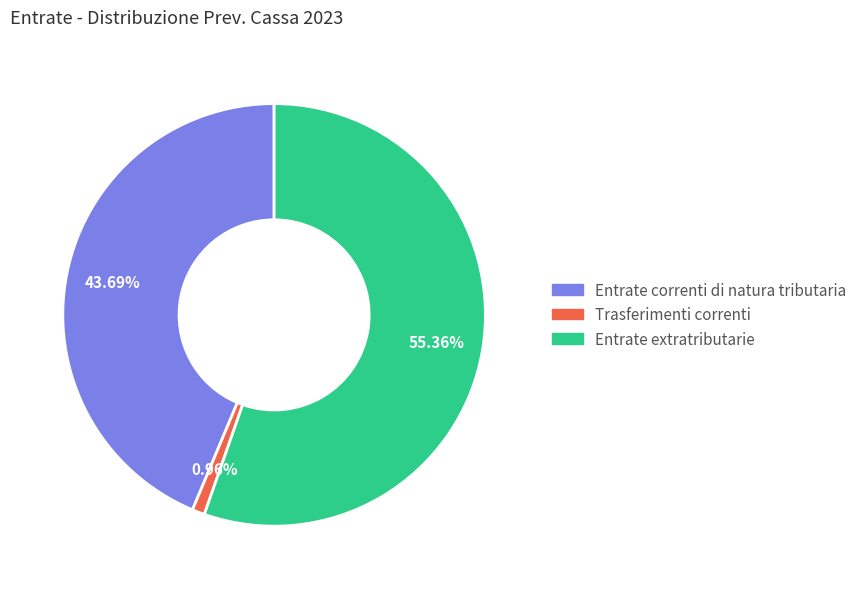

Combined, what portion of the pie is Entrate correnti di natura tributaria and Trasferimenti correnti?

44.6%